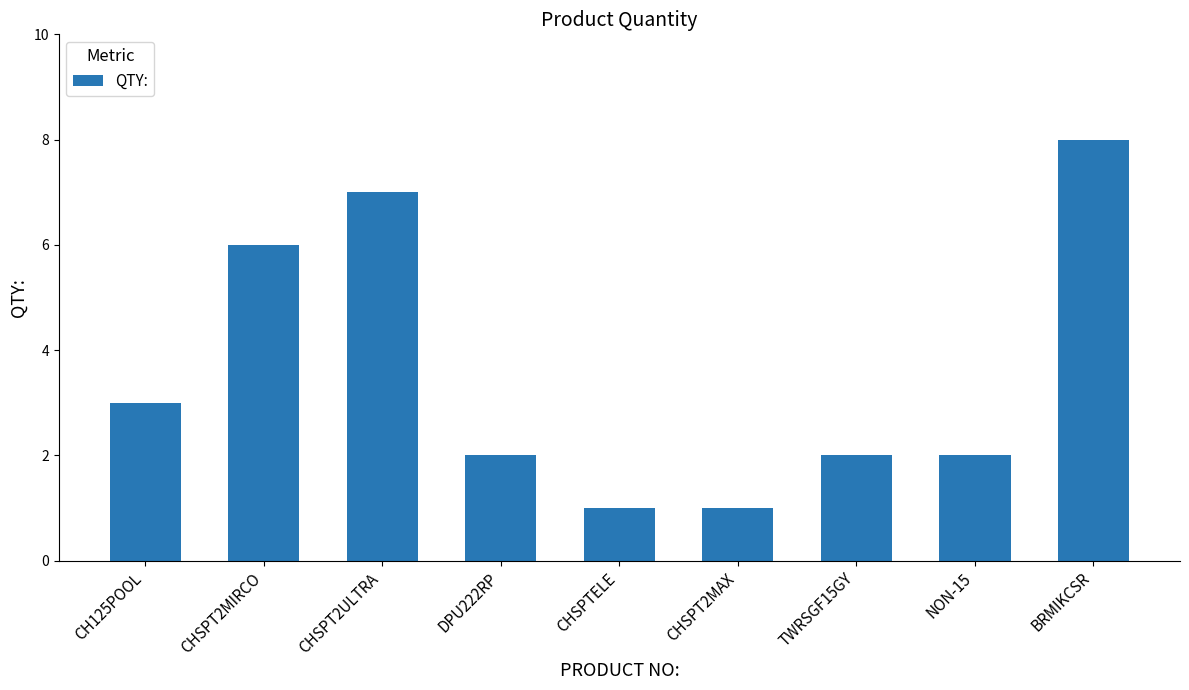

What is the average value?

4